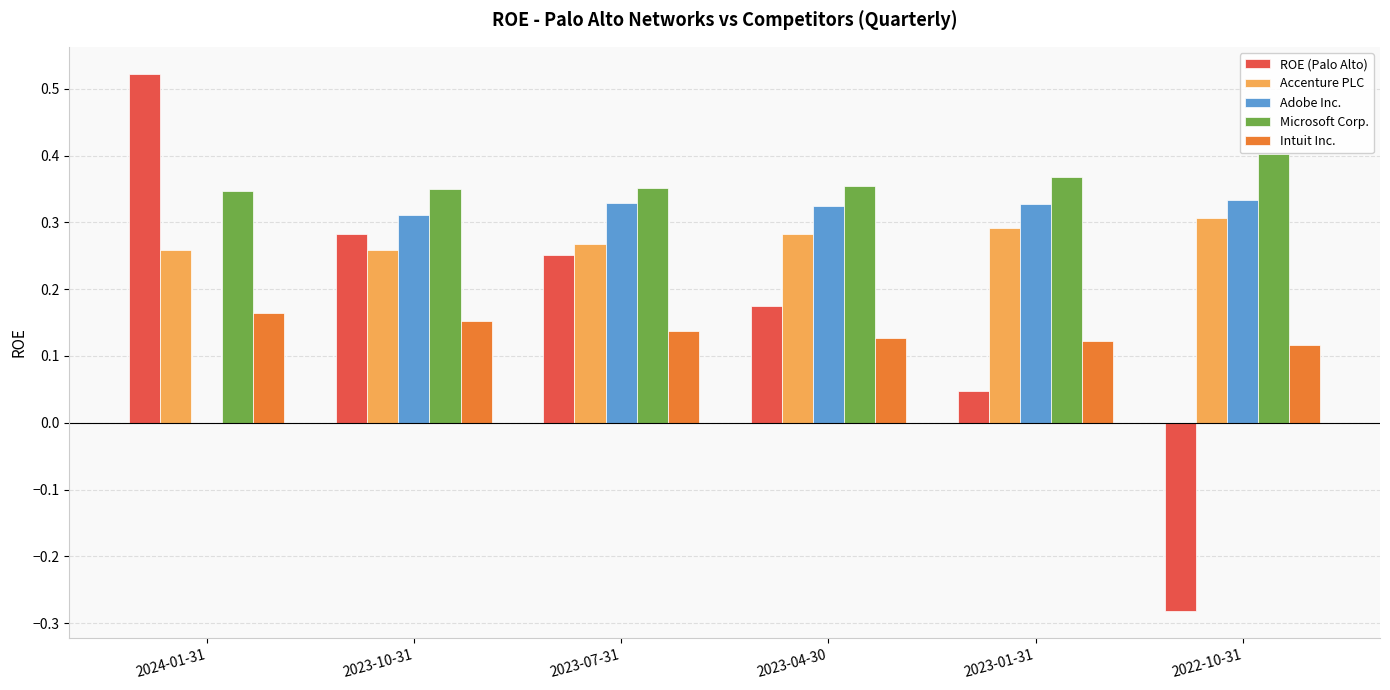

Which series changed the most between 2023-07-31 and 2022-10-31?

ROE (Palo Alto)